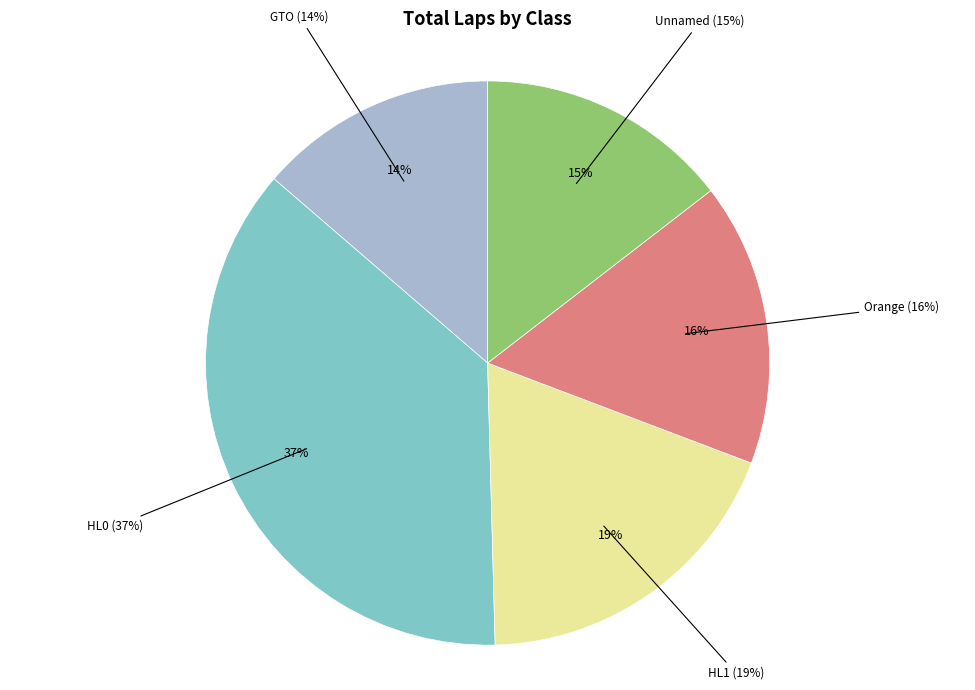

Does Orange account for over 50% of the chart?

No